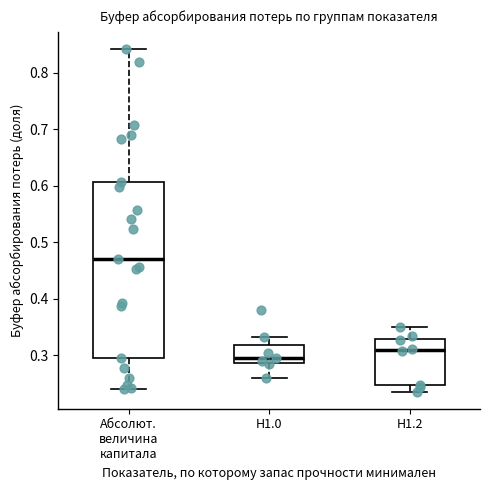

Which box has the lowest median line?

Н1.0